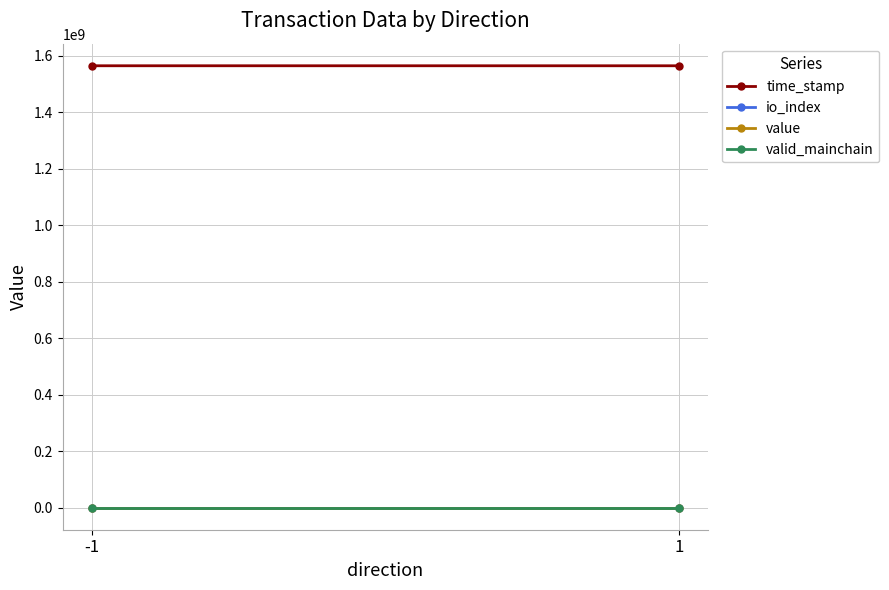

How many categories are shown in the chart?

2